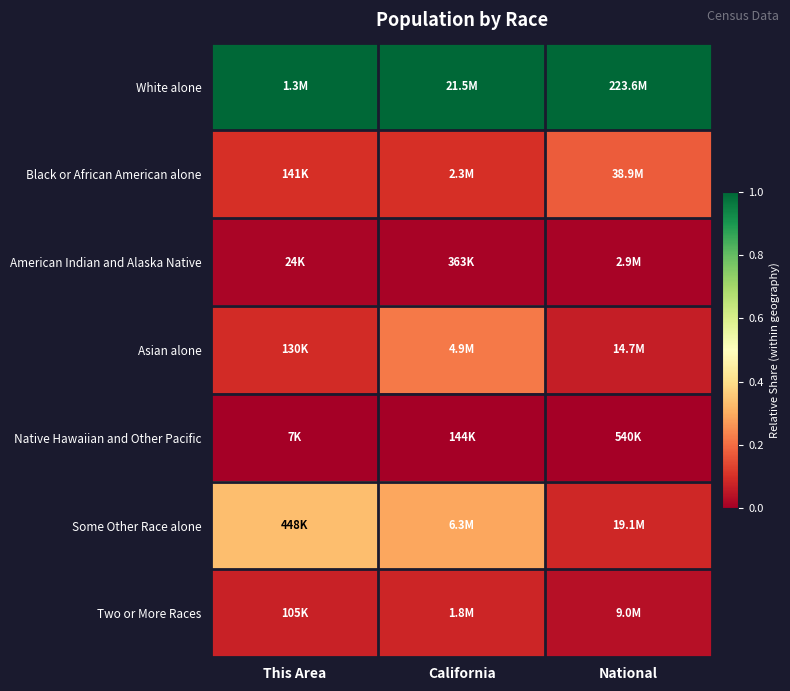

Reading right to left, transcribe all the data shown in this chart.

White alone: National=1.0	California=1.0	This Area=1.0
Black or African American alone: National=0.2	California=0.1	This Area=0.1
American Indian and Alaska Native: National=0.0	California=0.0	This Area=0.0
Asian alone: National=0.1	California=0.2	This Area=0.1
Native Hawaiian and Other Pacific: National=0.0	California=0.0	This Area=0.0
Some Other Race alone: National=0.1	California=0.3	This Area=0.3
Two or More Races: National=0.0	California=0.1	This Area=0.1